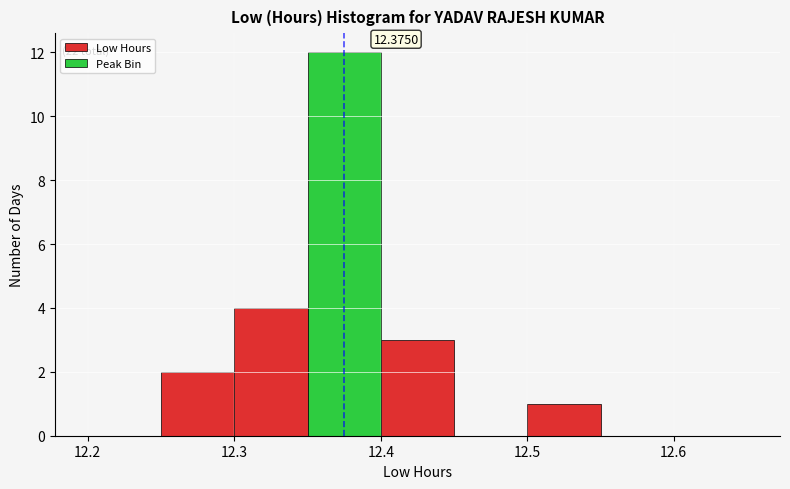

Which range on the x-axis has the tallest bar?

12.35 to 12.40